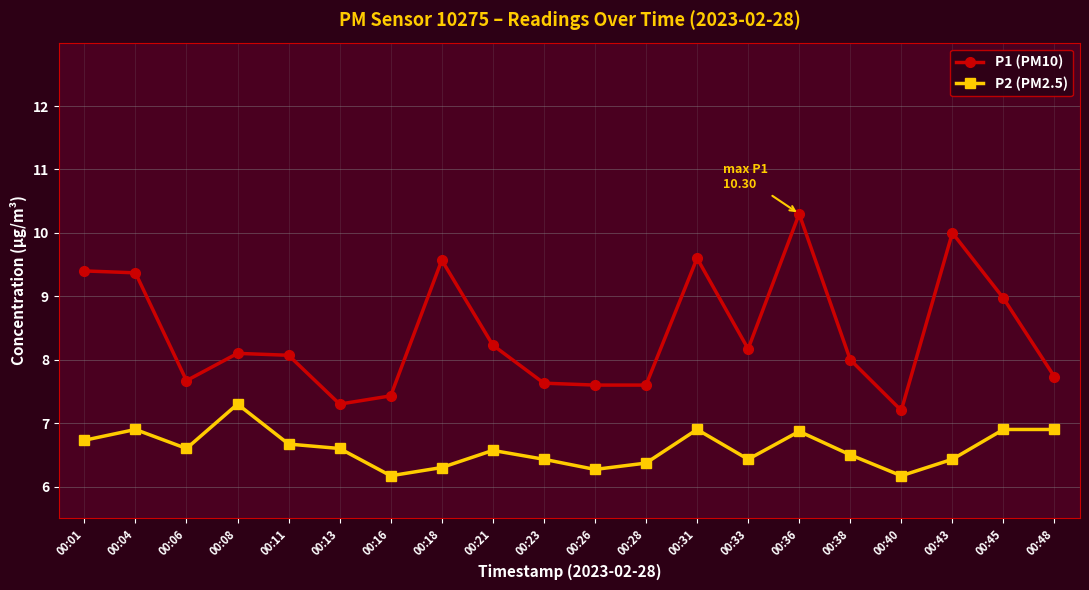

Reading left to right, transcribe all the data shown in this chart.

P1 (PM10): 9.4	9.4	7.7	8.1	8.1	7.3	7.4	9.6	8.2	7.6	7.6	7.6	9.6	8.2	10.3	8.0	7.2	10.0	9.0	7.7
P2 (PM2.5): 6.7	6.9	6.6	7.3	6.7	6.6	6.2	6.3	6.6	6.4	6.3	6.4	6.9	6.4	6.9	6.5	6.2	6.4	6.9	6.9